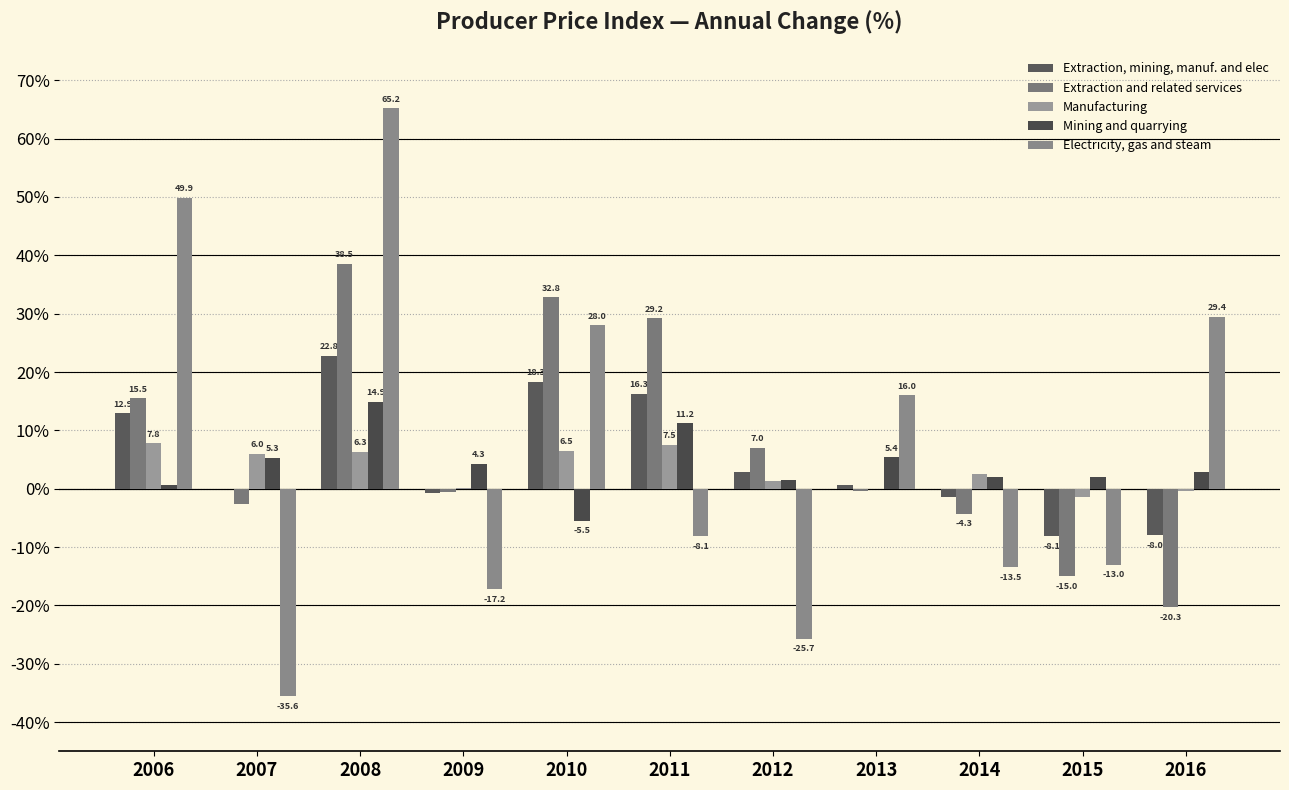

How many positive values does the Manufacturing series have?

8